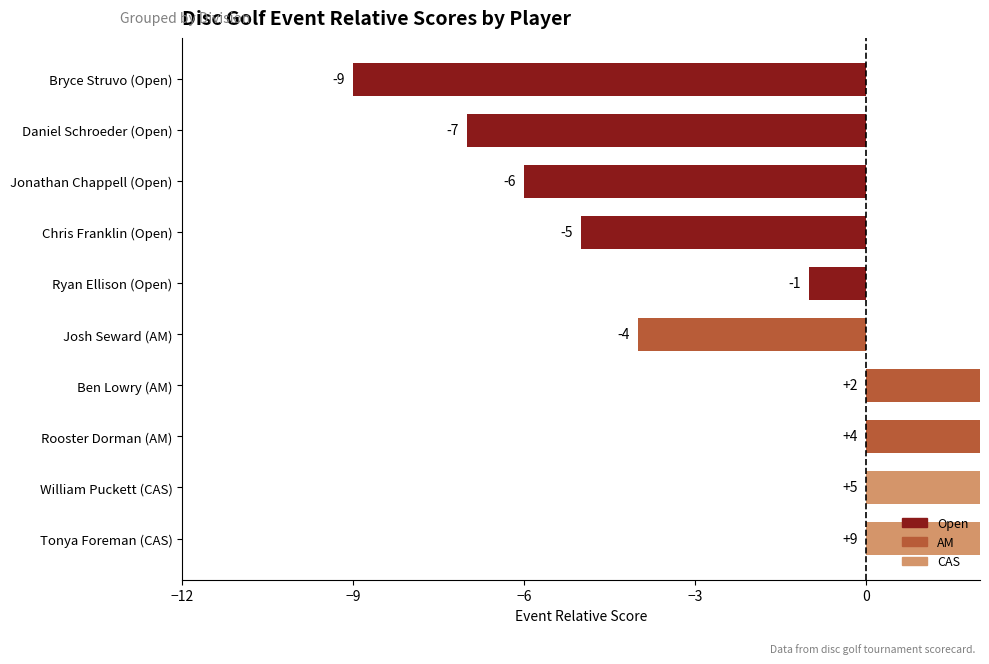

What is the value of the 2nd bar from the left?

-7